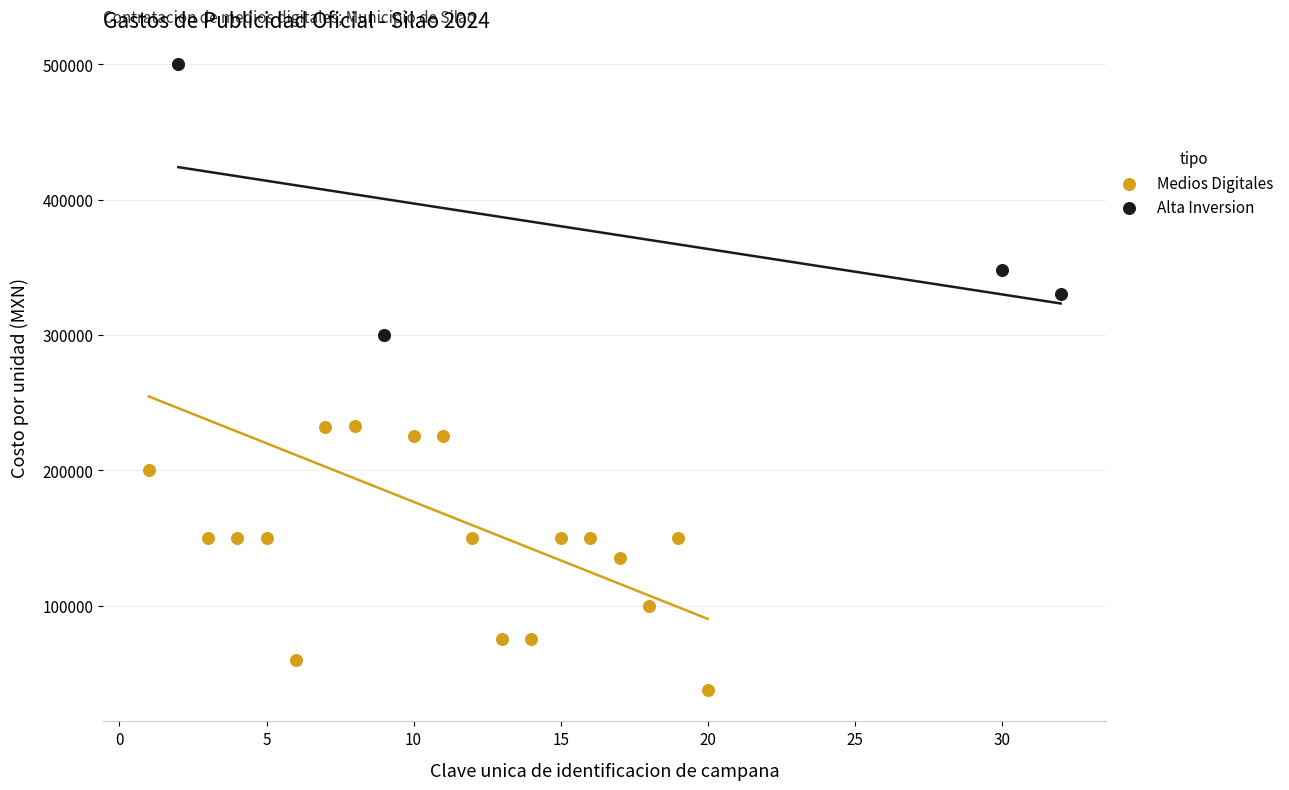

Which series has the largest Y range (max minus min)?

Medios Digitales